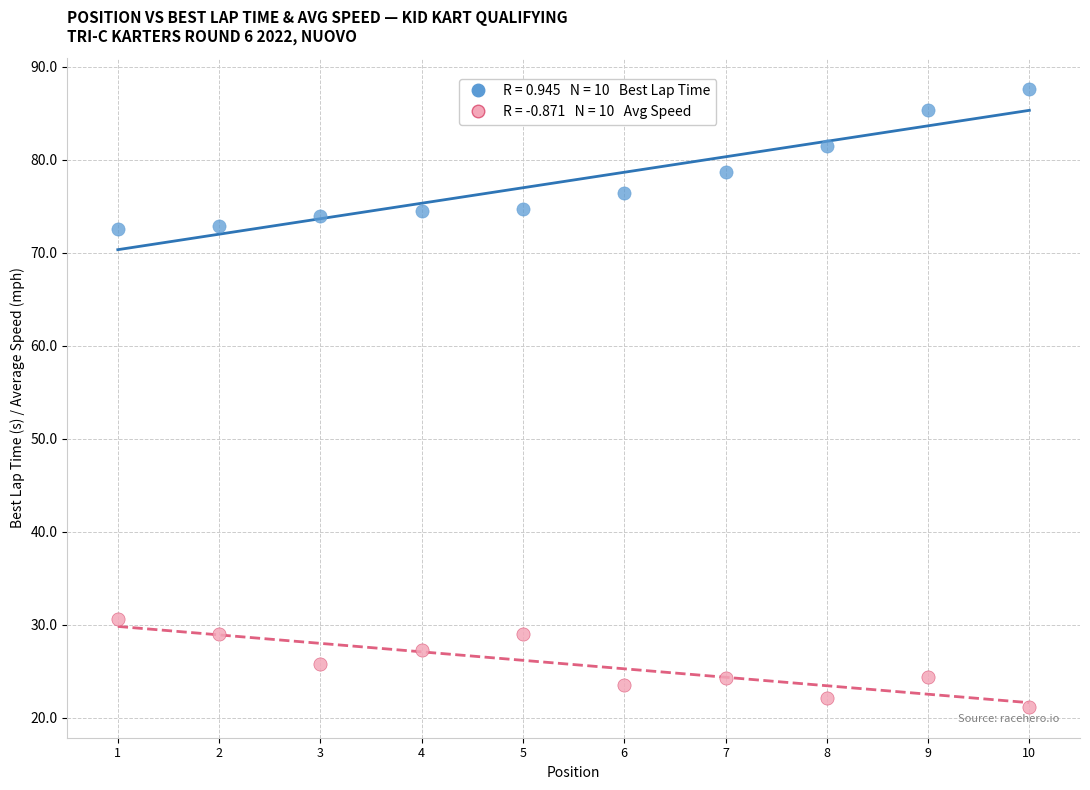

Across all data points, what is the range of X values (max minus min)?

9.0